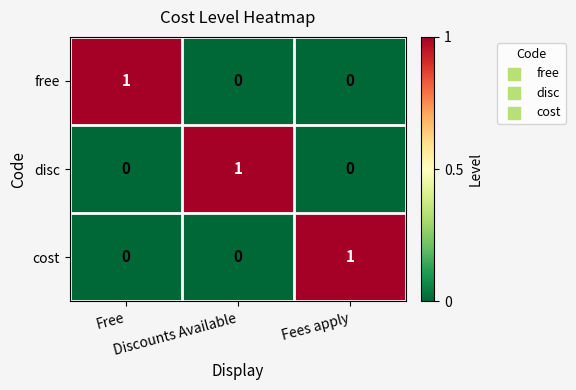

At how many categories does at least one series exceed 0?

3